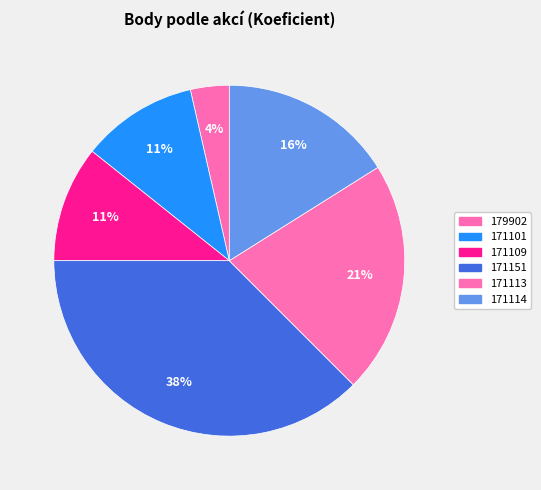

Is it true that 171109 is 11% of the pie?

True